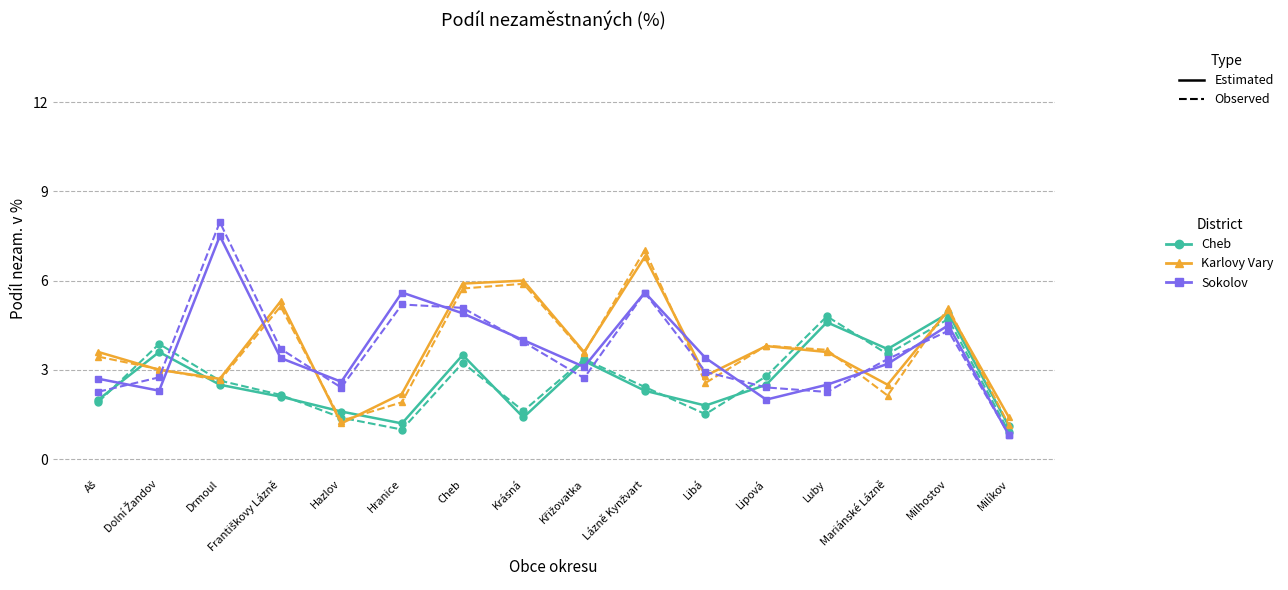

What position from the left is Mariánské Lázně?

14